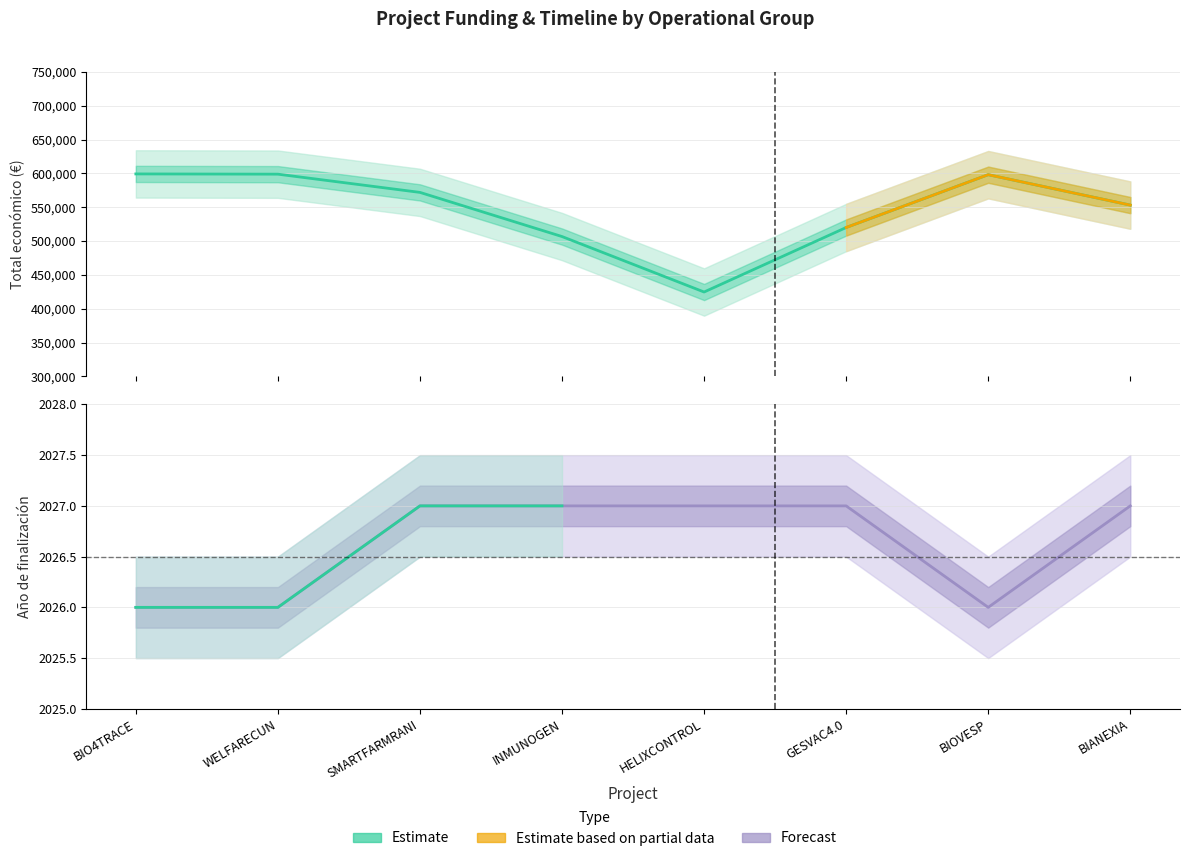

How many data points does each series have?

8